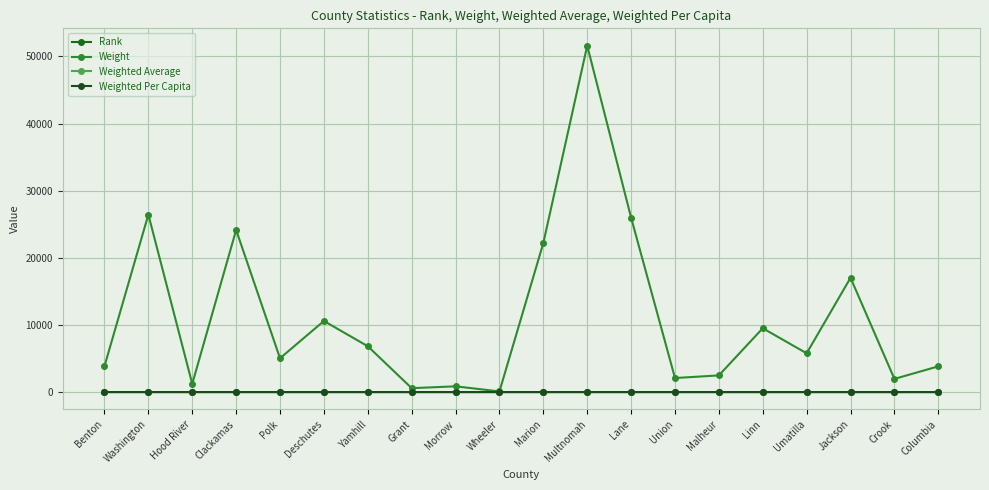

At how many categories does at least one series exceed 51104?

1